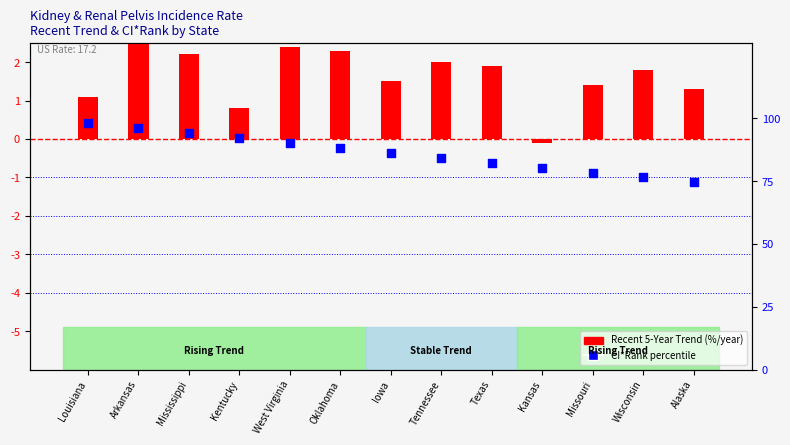

Approximately how many times larger is the value at Missouri compared to Arkansas?

0.8